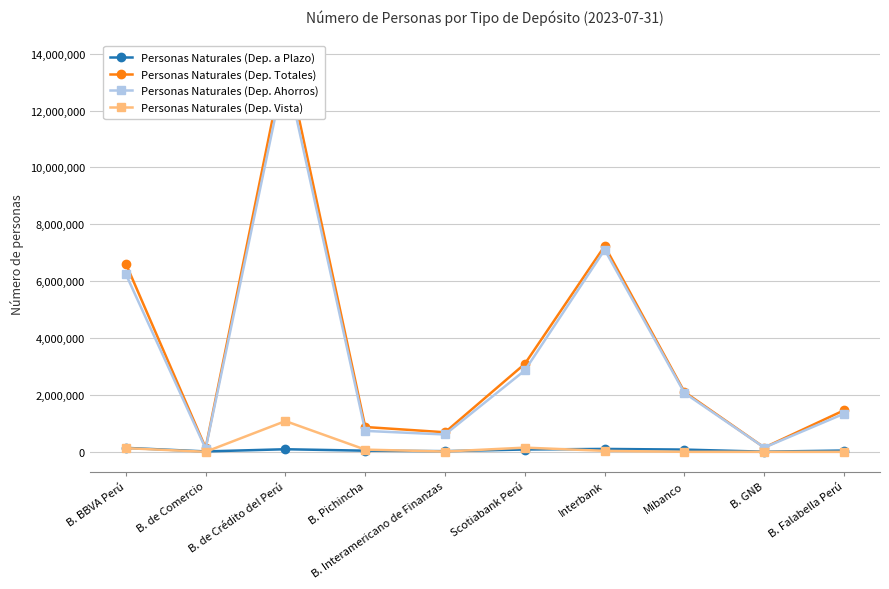

Rank the series by their maximum value, from highest to lowest.

Personas Naturales (Dep. Totales), Personas Naturales (Dep. Ahorros), Personas Naturales (Dep. Vista), Personas Naturales (Dep. a Plazo)